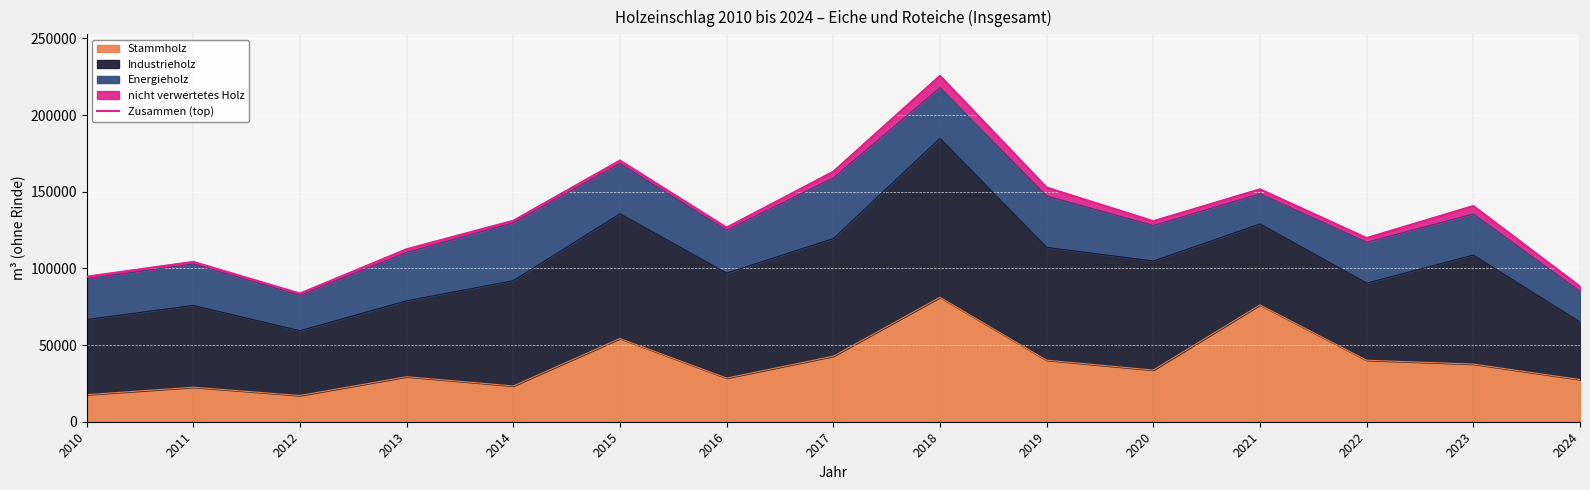

What is the difference between the values at 2010 and 2022?

25221.1